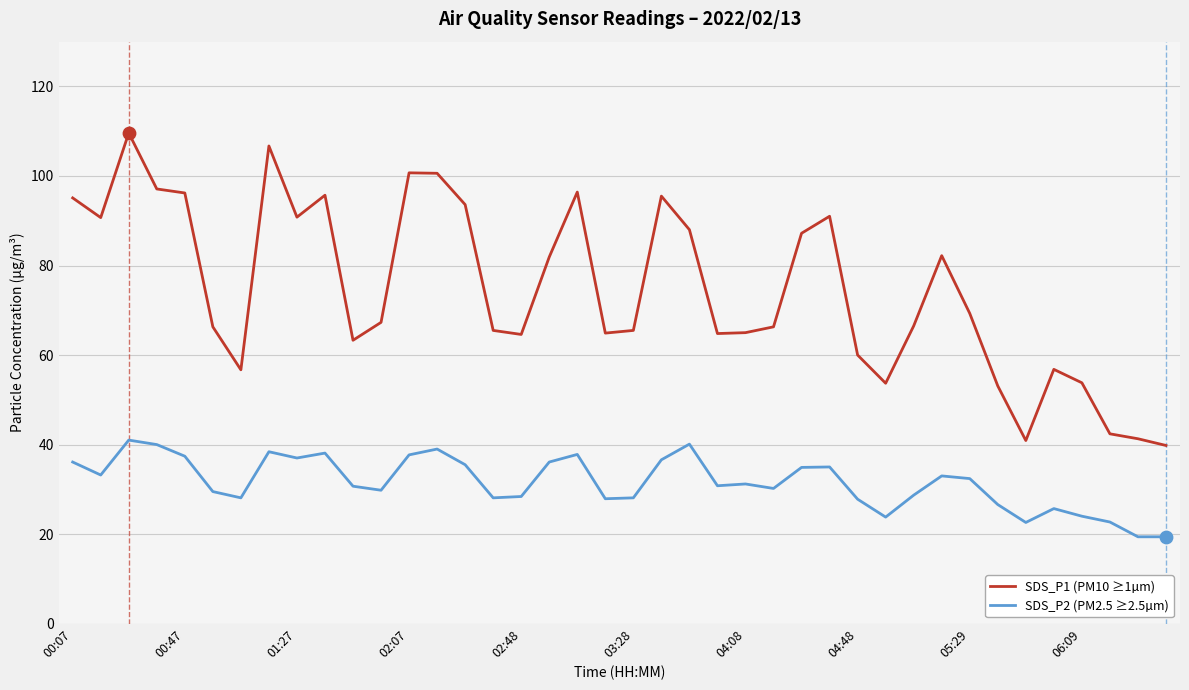

Which series has the largest range (max minus min)?

SDS_P1 (PM10 ≥1µm)